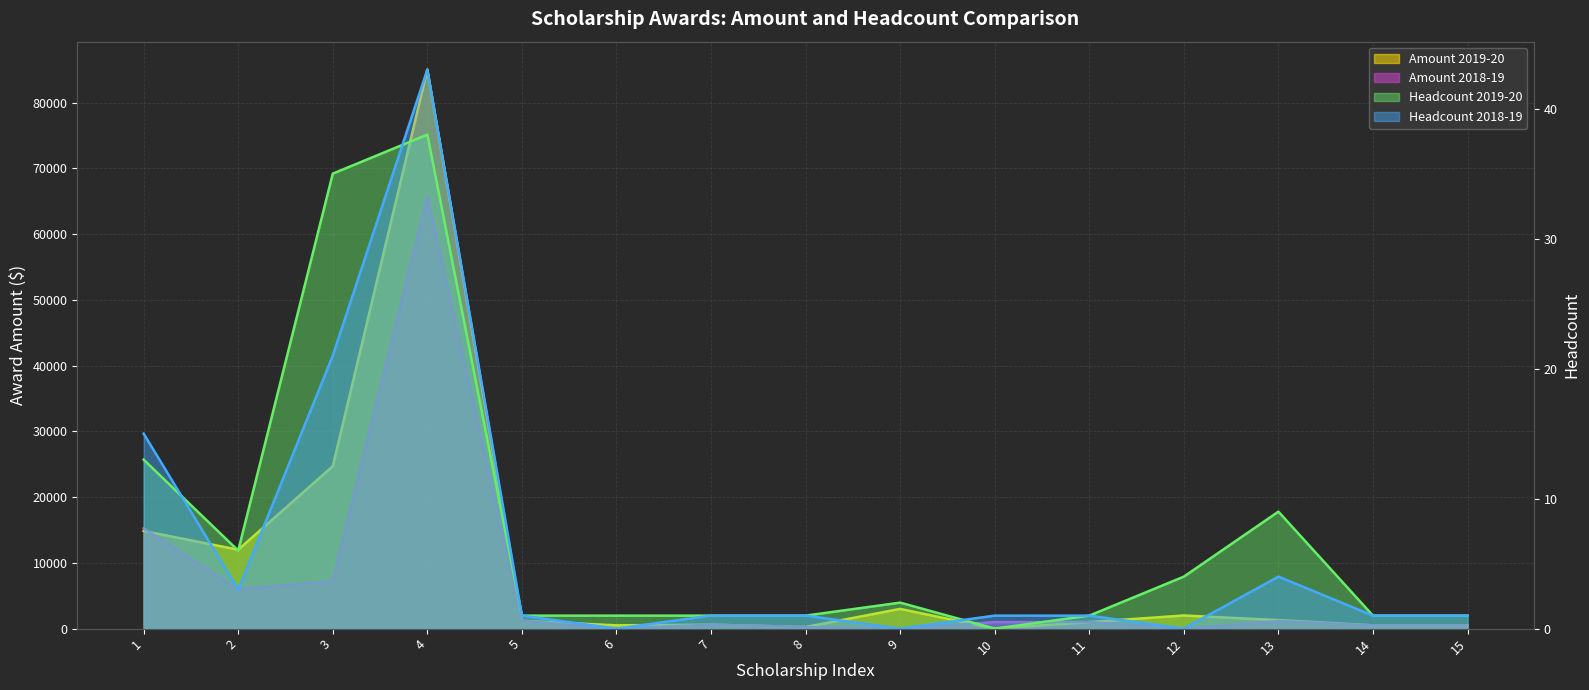

At which label does Headcount 2019-20 reach its minimum?

10